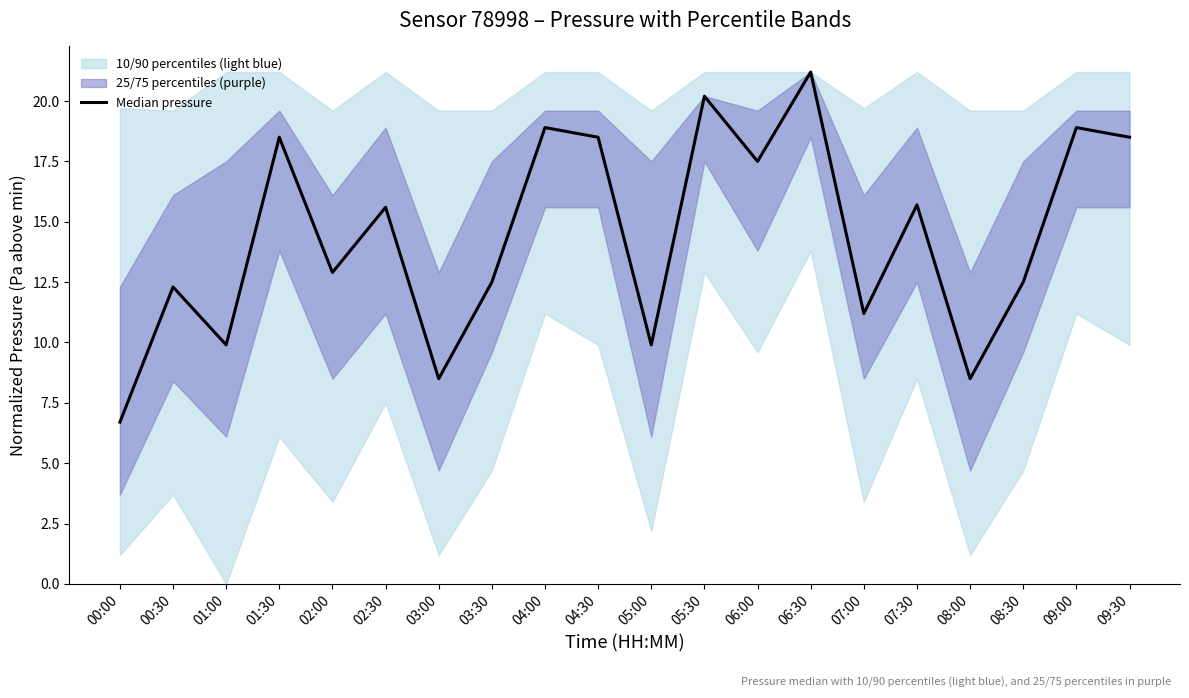

What is the sum of the values at 00:00 and 08:30?

19.2